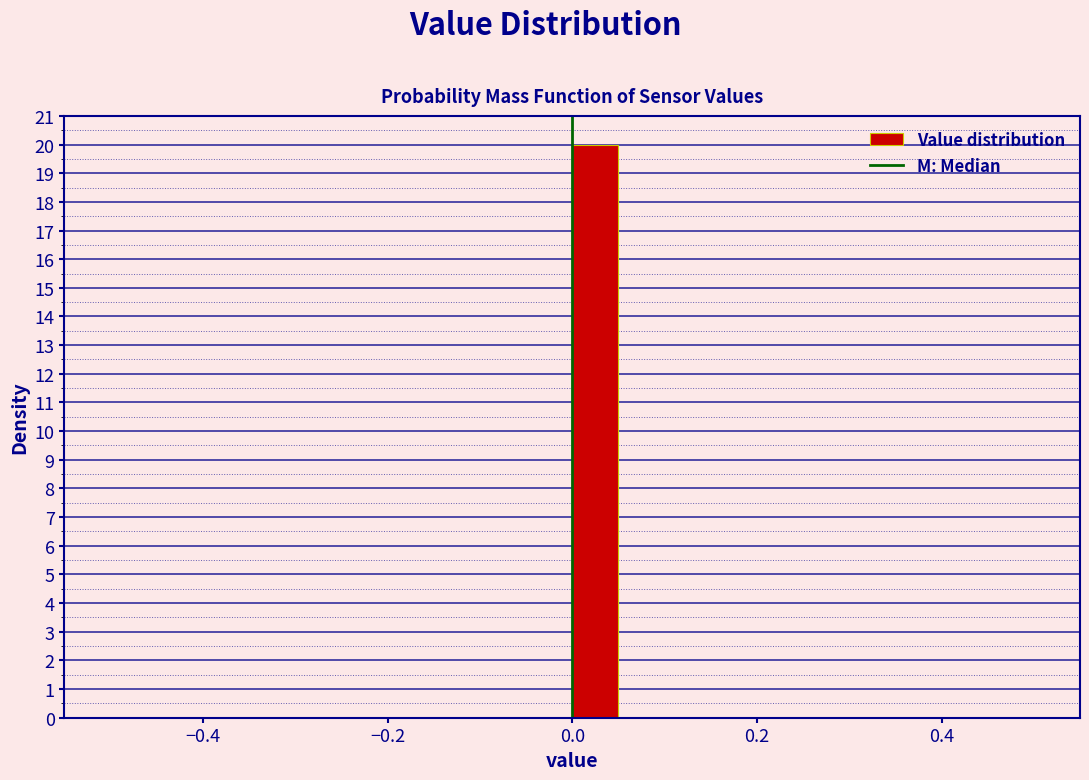

Read against the x-axis, roughly where is the centre of the tallest bar?

0.02